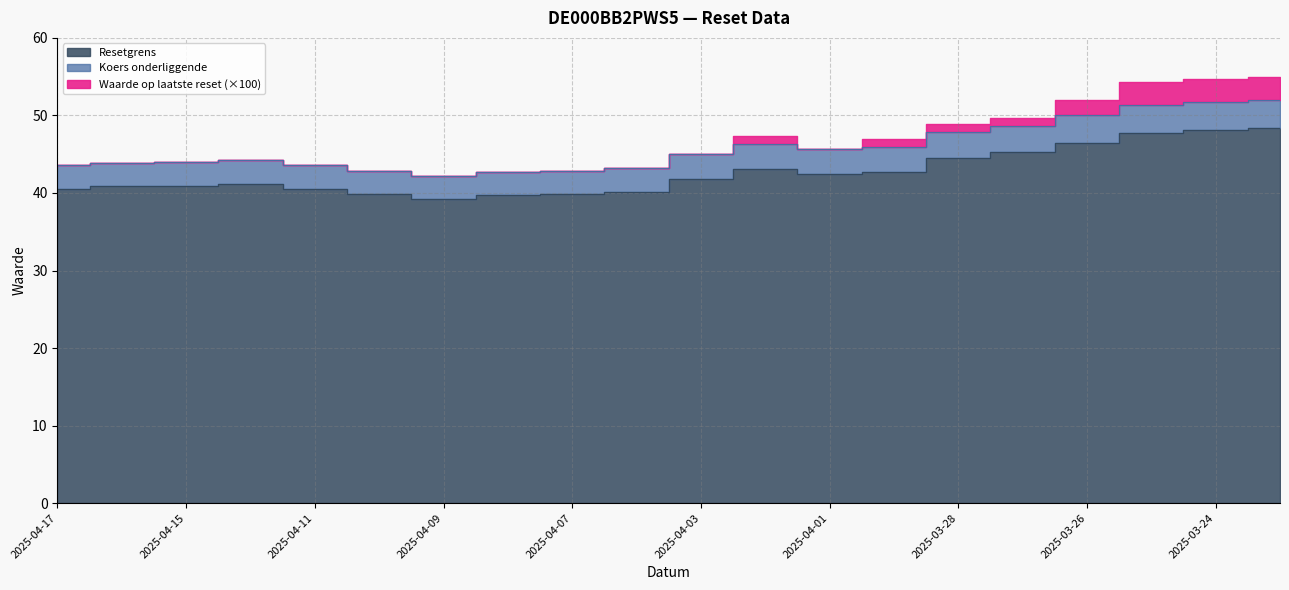

True or false: Koers onderliggende and Resetgrens intersect in this chart.

False